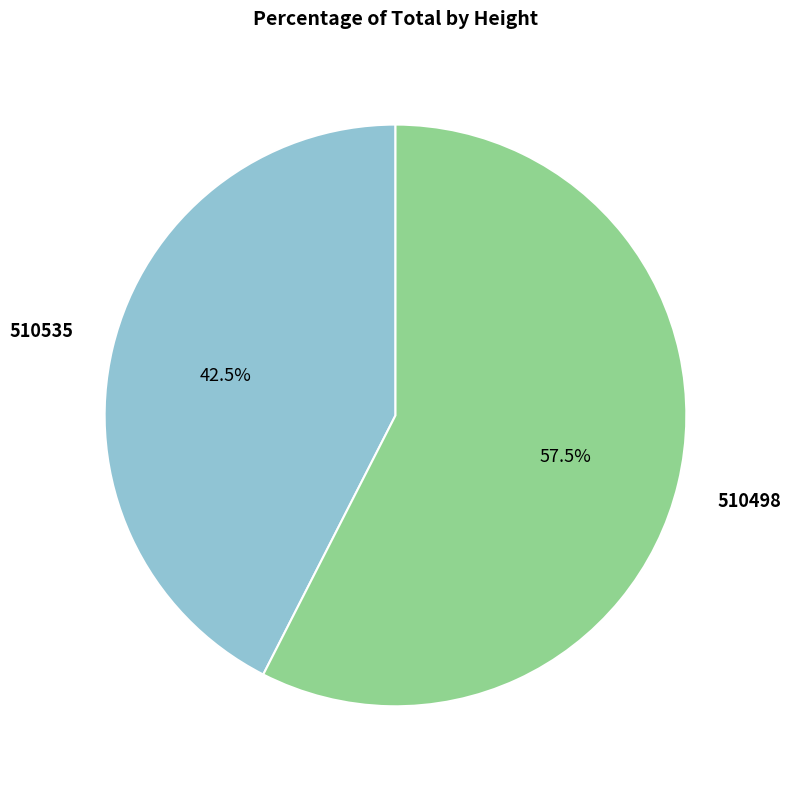

Does any single category account for the majority?

Yes